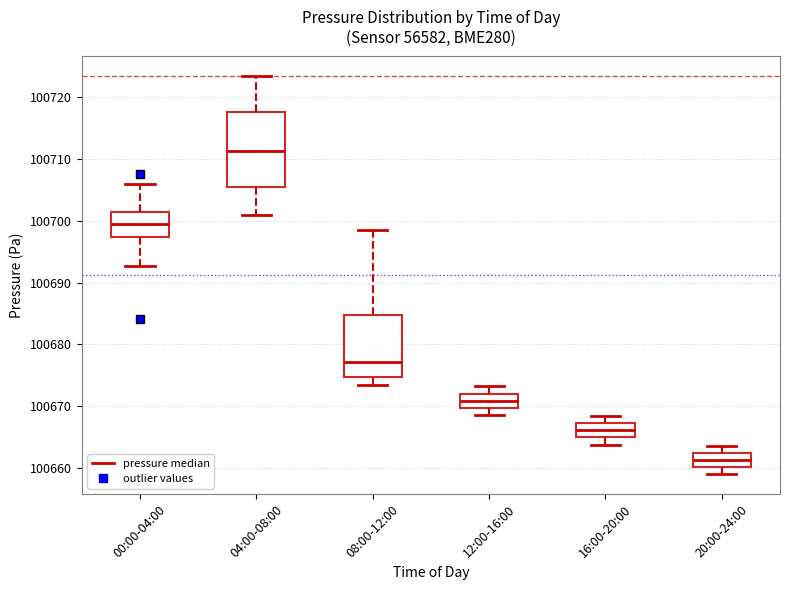

Reading left to right, read every box against the y-axis: the position of its median line, the range the box covers, and the ends of its whiskers. The values are not printed on the chart, so give them approximately, as read against the axis.

00:00-04:00: median 100699, box 100697 to 100701, whiskers 100693 to 100706
04:00-08:00: median 100711, box 100706 to 100718, whiskers 100701 to 100723
08:00-12:00: median 100677, box 100675 to 100685, whiskers 100673 to 100699
12:00-16:00: median 100671, box 100670 to 100672, whiskers 100669 to 100673
16:00-20:00: median 100666, box 100665 to 100667, whiskers 100664 to 100668
20:00-24:00: median 100661, box 100660 to 100662, whiskers 100659 to 100664